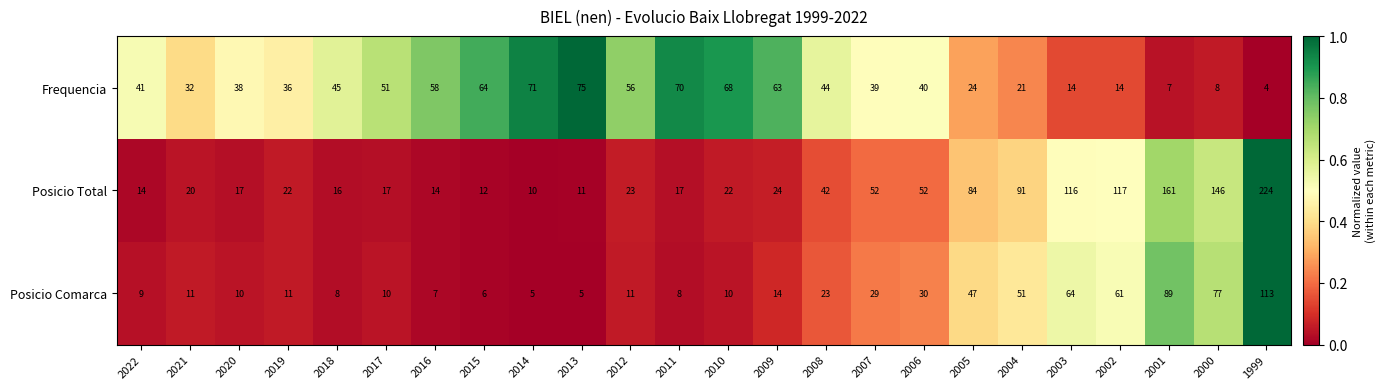

Which series has the largest total across all categories?

Posicio Total